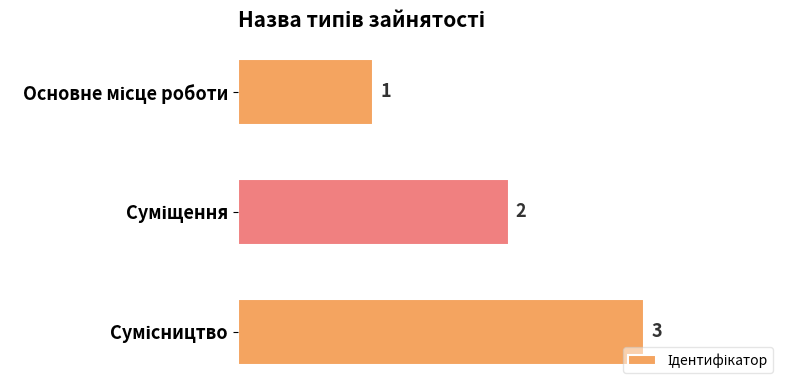

What is the value of the 2nd bar from the top?

2